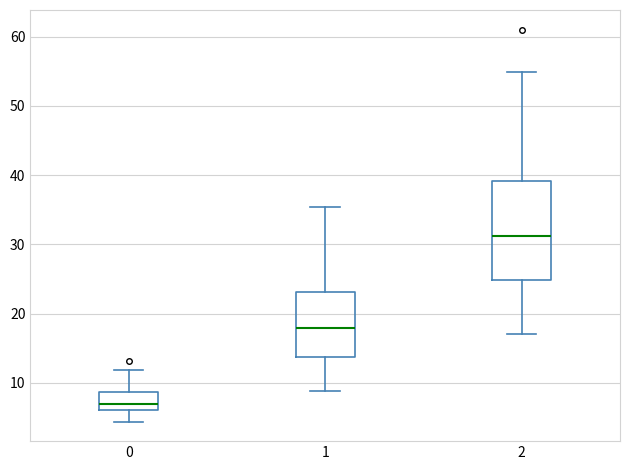

Which box has the highest median line?

2